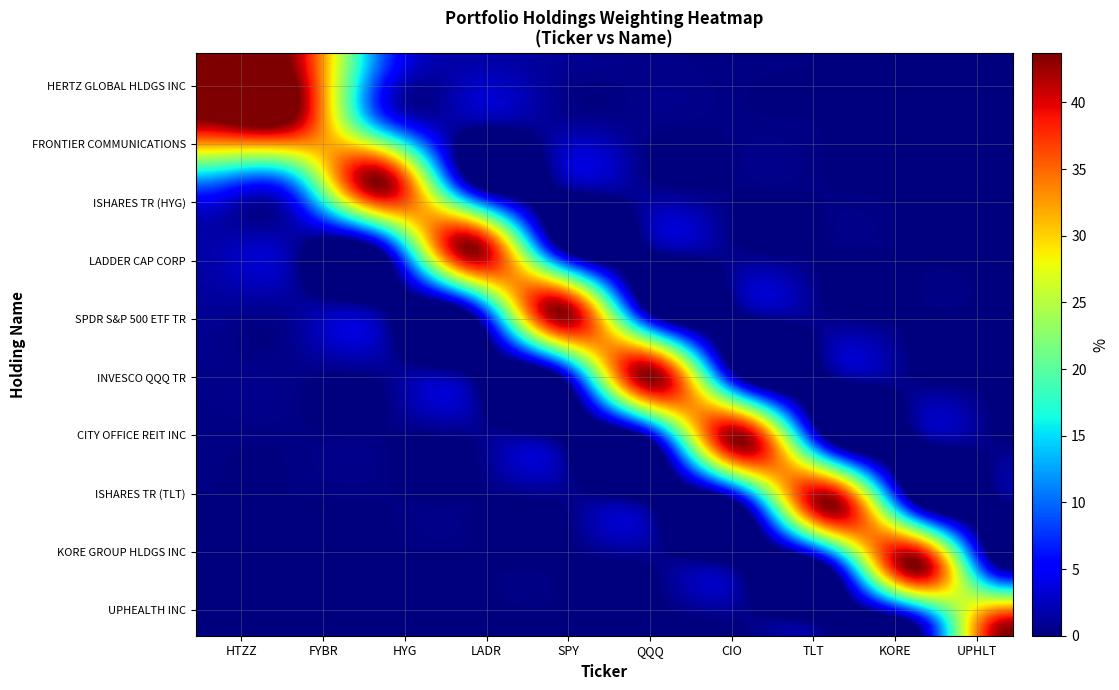

Reading left to right, list all the values displayed in this chart.

HERTZ GLOBAL HLDGS INC: 0=43.7	1=43.2	2=9.7	3=1.6	4=0.9	5=0.4	6=0.2	7=0.2	8=0.0	9=0.0
FRONTIER COMMUNICATIONS: 0=43.2	1=43.7	2=9.7	3=1.6	4=0.9	5=0.4	6=0.2	7=0.2	8=0.0	9=0.0
ISHARES TR (HYG): 0=9.7	1=9.7	2=43.7	3=1.6	4=0.9	5=0.4	6=0.2	7=0.2	8=0.0	9=0.0
LADDER CAP CORP: 0=1.6	1=1.6	2=1.6	3=43.7	4=0.9	5=0.4	6=0.2	7=0.2	8=0.0	9=0.0
SPDR S&P 500 ETF TR: 0=0.9	1=0.9	2=0.9	3=0.9	4=43.7	5=0.4	6=0.2	7=0.2	8=0.0	9=0.0
INVESCO QQQ TR: 0=0.4	1=0.4	2=0.4	3=0.4	4=0.4	5=43.7	6=0.2	7=0.2	8=0.0	9=0.0
CITY OFFICE REIT INC: 0=0.2	1=0.2	2=0.2	3=0.2	4=0.2	5=0.2	6=43.7	7=0.2	8=0.0	9=0.0
ISHARES TR (TLT): 0=0.2	1=0.2	2=0.2	3=0.2	4=0.2	5=0.2	6=0.2	7=43.7	8=0.0	9=0.0
KORE GROUP HLDGS INC: 0=0.0	1=0.0	2=0.0	3=0.0	4=0.0	5=0.0	6=0.0	7=0.0	8=43.7	9=0.0
UPHEALTH INC: 0=0.0	1=0.0	2=0.0	3=0.0	4=0.0	5=0.0	6=0.0	7=0.0	8=0.0	9=43.7